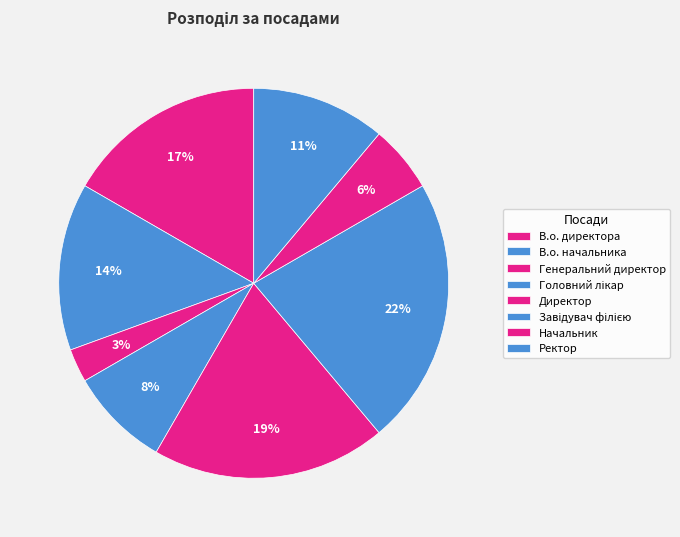

Rank the categories by value from highest to lowest.

Завідувач філією, Директор, В.о. директора, В.о. начальника, Ректор, Головний лікар, Начальник, Генеральний директор